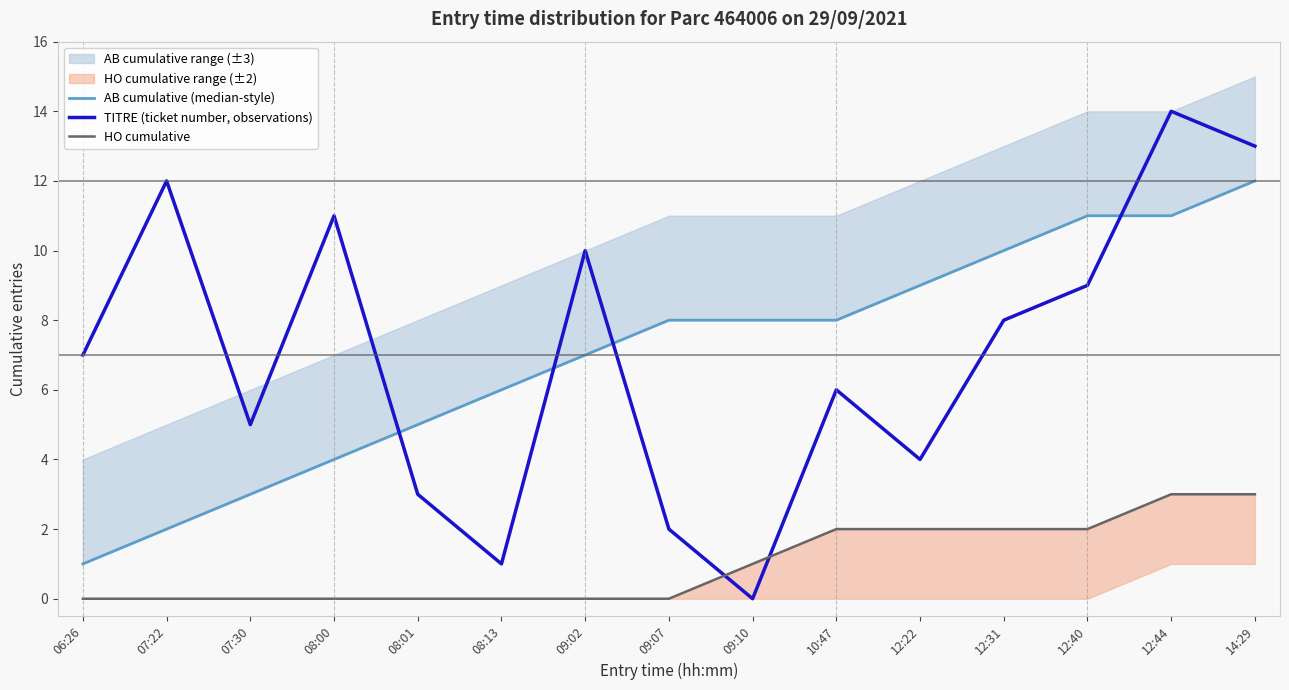

What is the difference between the maximum and minimum values in the AB cumulative (median-style) series?

11